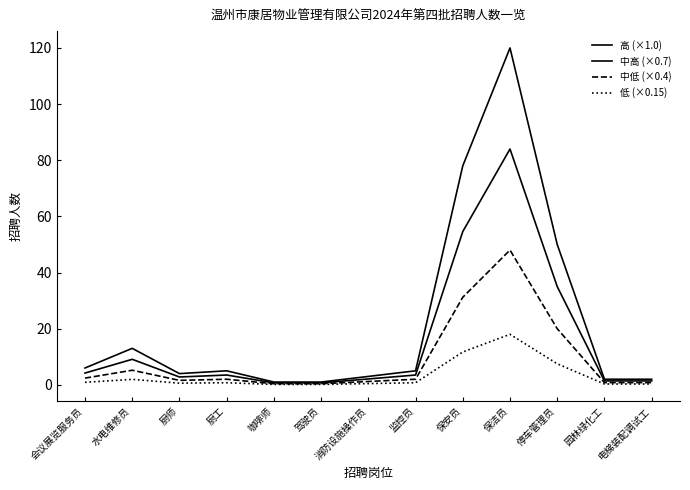

Count the number of data series in this chart.

4